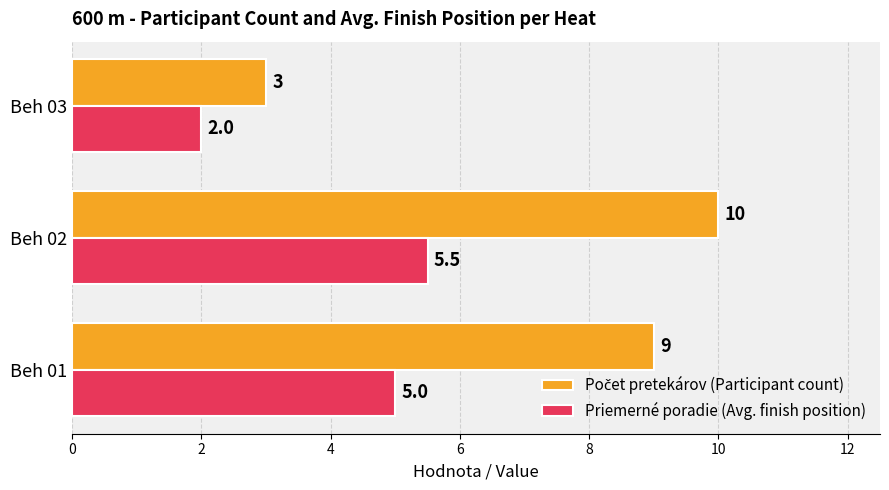

Where is Priemerné poradie (Avg. finish position) nearest to the value 3?

Beh 03